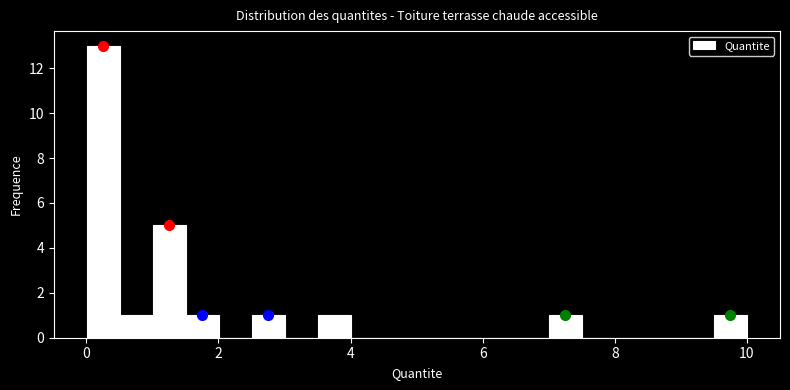

Around what value on the x-axis is the tallest bar? Give the approximate position of its centre, as read against the axis.

0.2